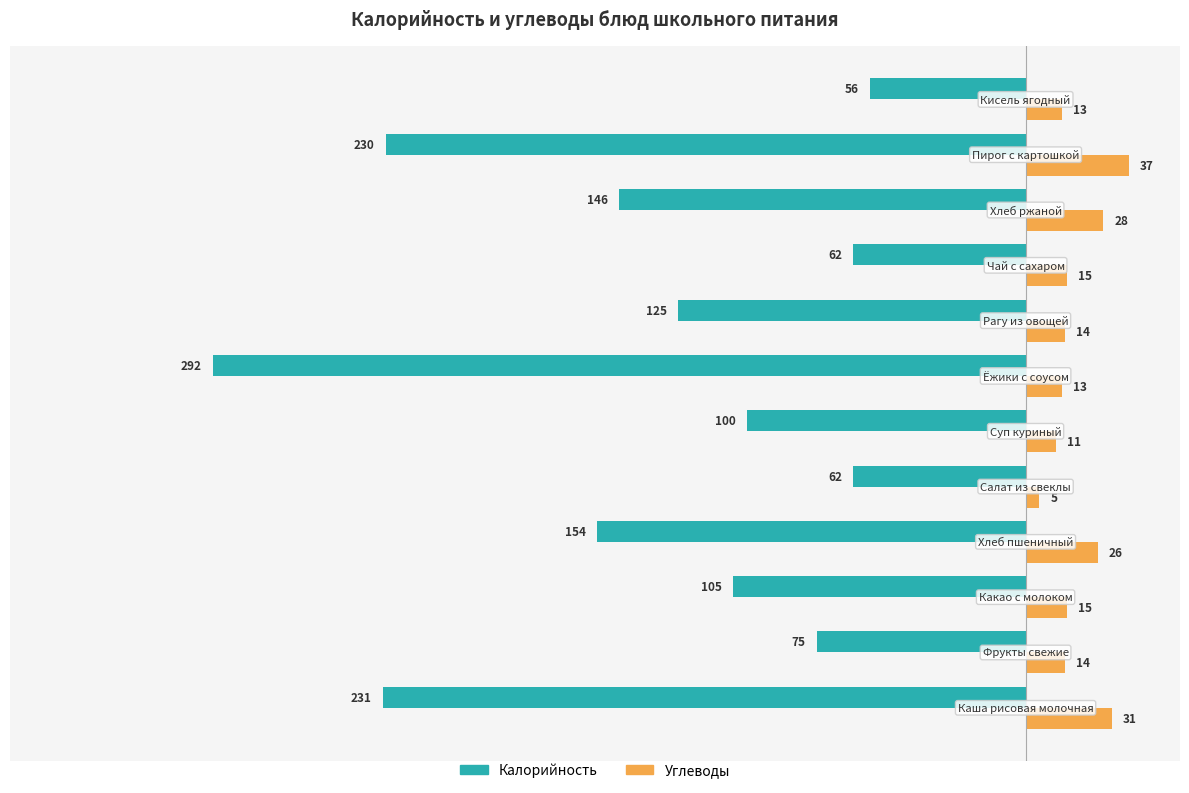

What is the lowest value of the Углеводы series?

5